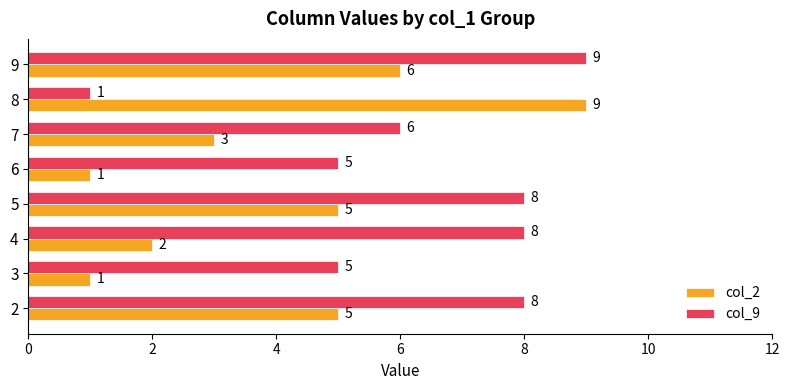

Rank the series by their average value, from lowest to highest.

col_2, col_9